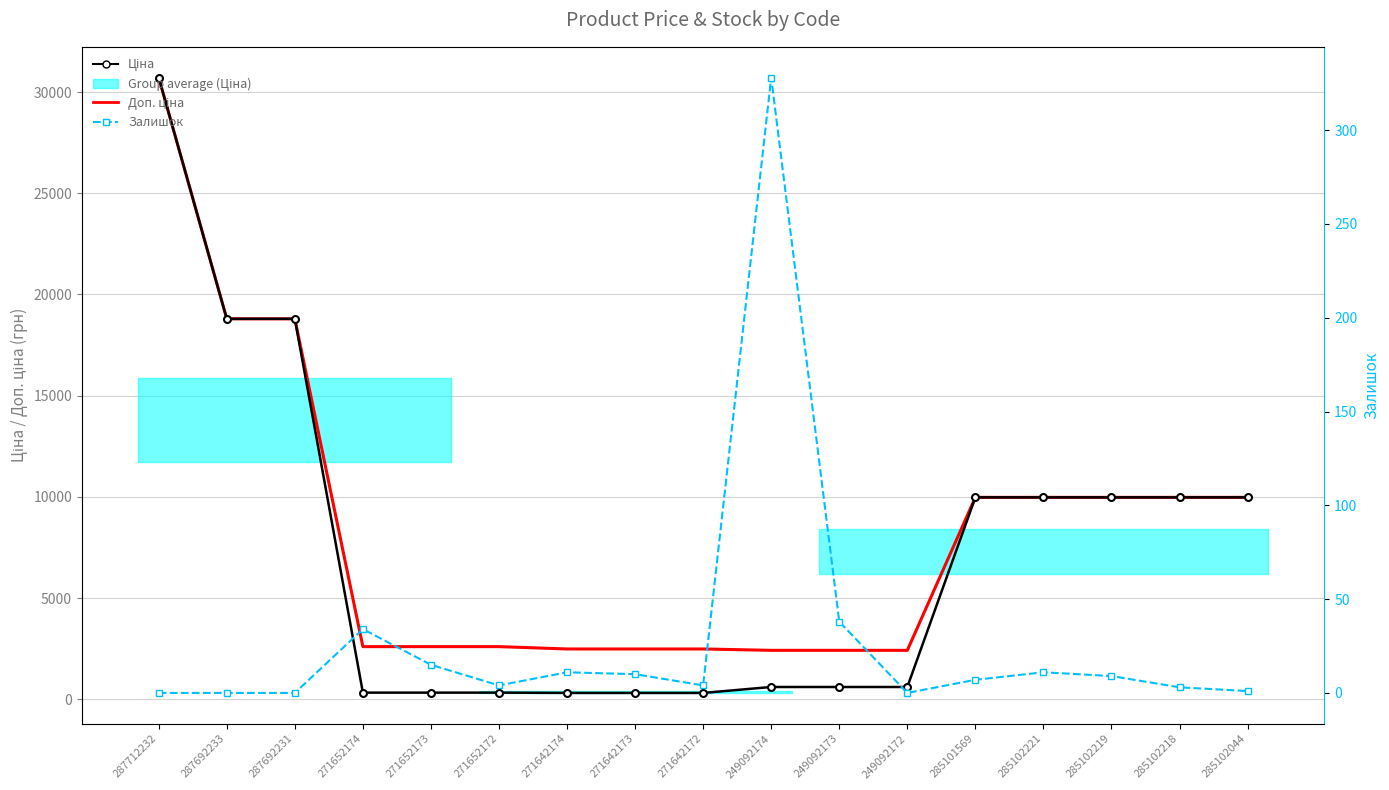

Which series changed the most between 271642173 and 249092174?

Залишок